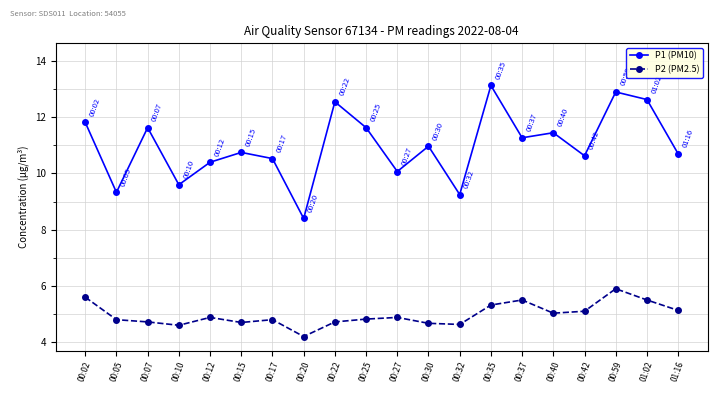

True or false: P1 (PM10) and P2 (PM2.5) cross at least once.

False